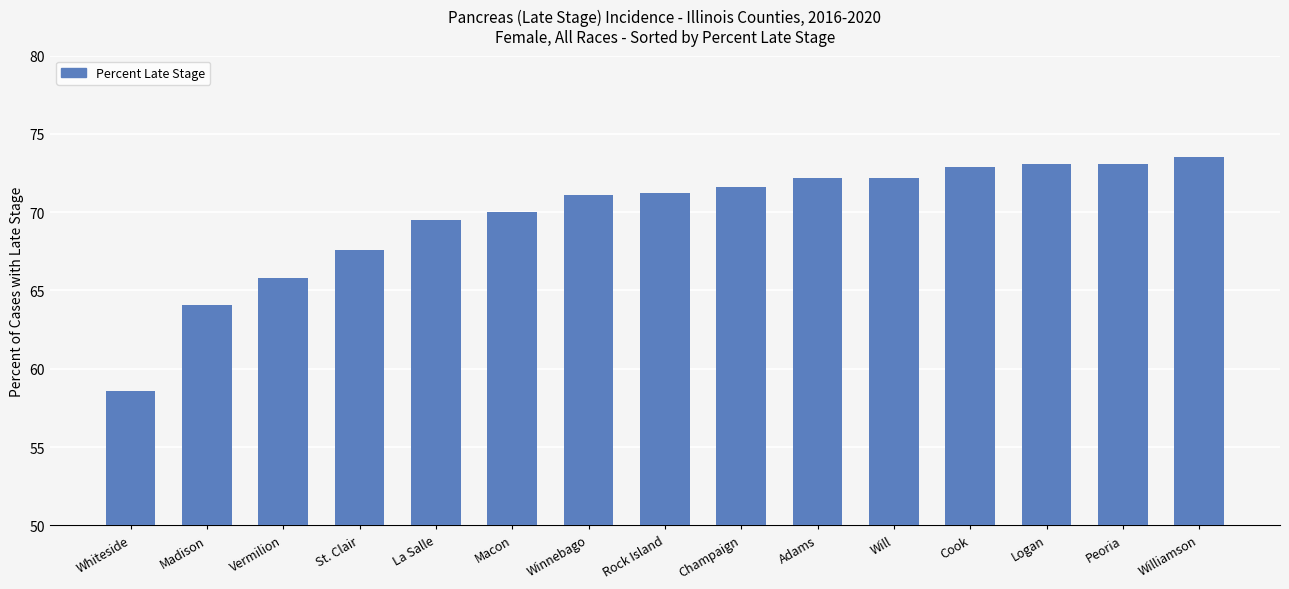

Which label corresponds to the smallest value in the chart?

Whiteside